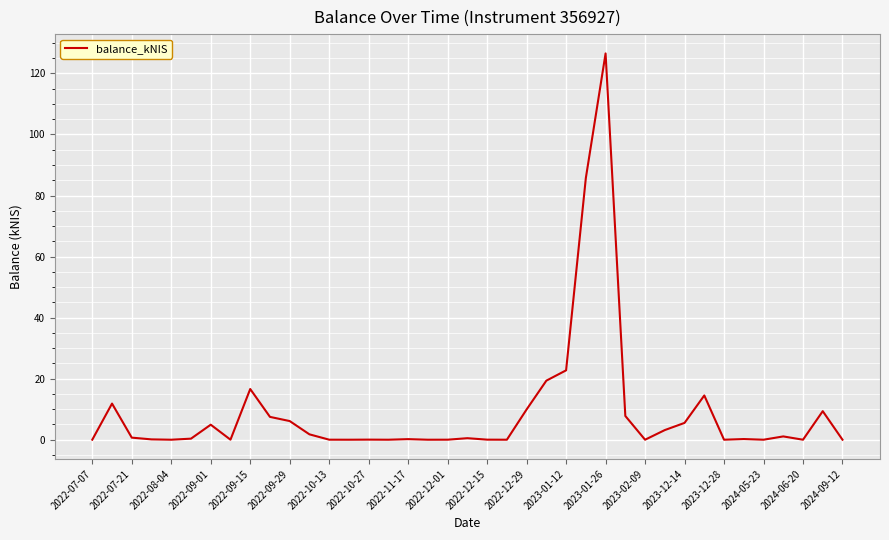

At which category does the chart reach its peak across all series?

2023-01-26